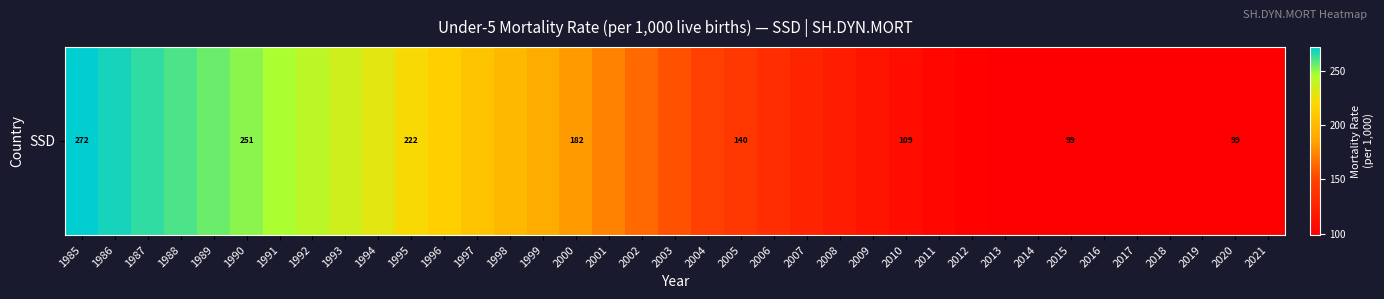

What is the ratio of the value at 2014 to the value at 2021?

1.0